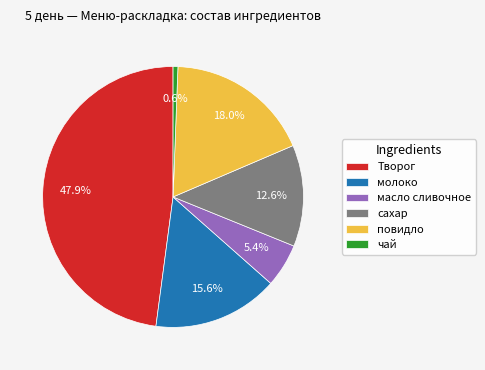

Does молоко account for over 50% of the chart?

No